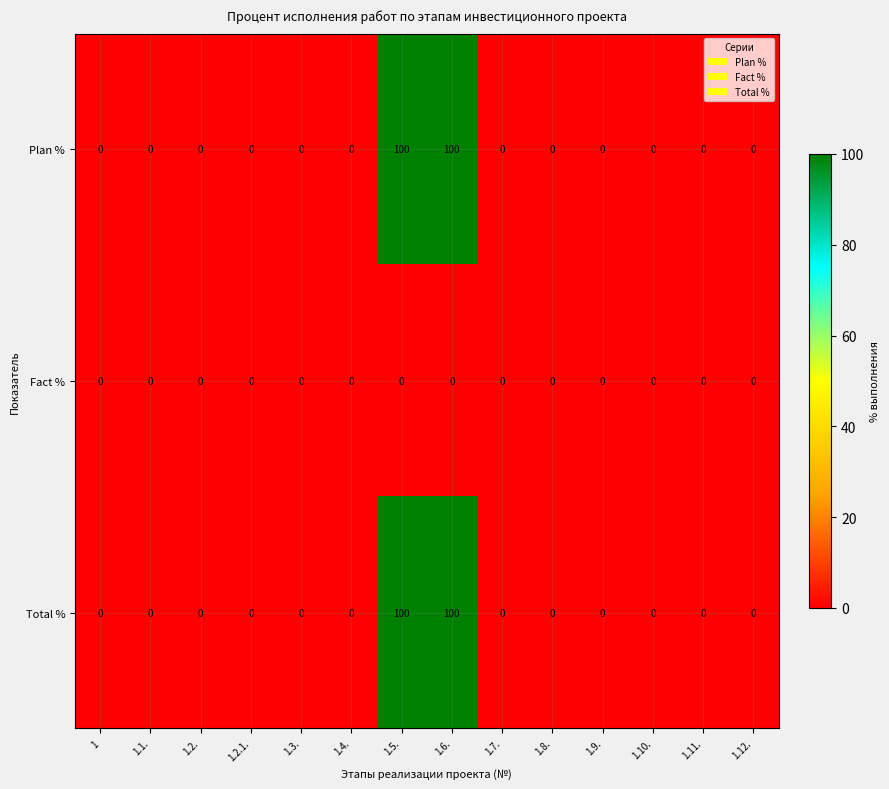

What is the average value of the Plan % series?

14